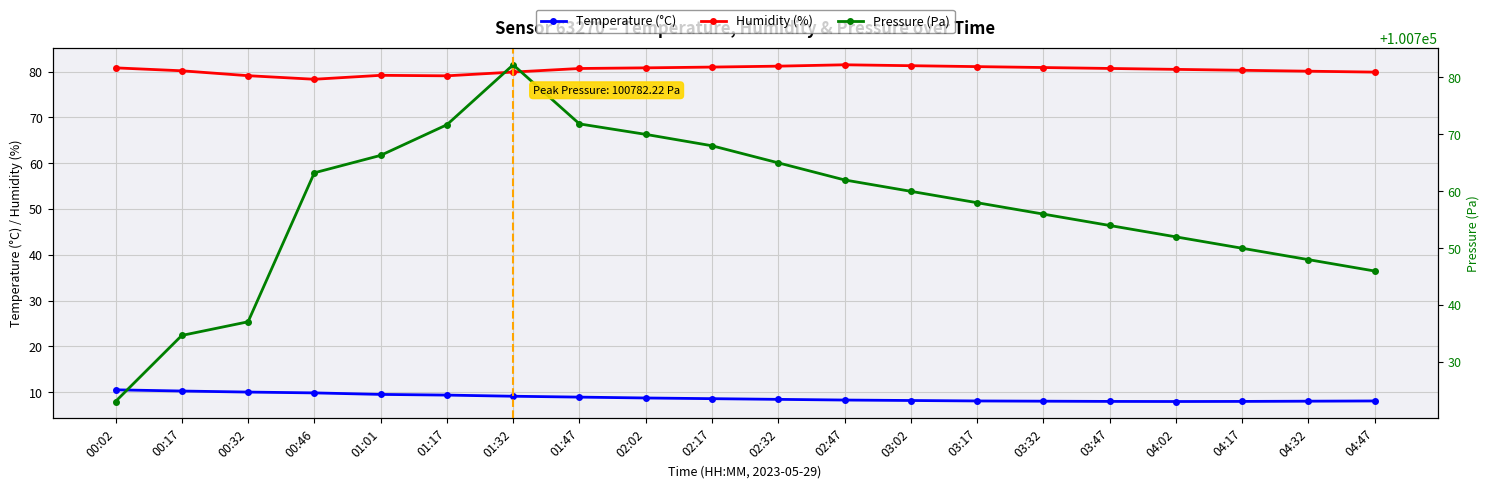

Reading left to right, what are all the values shown in this chart?

Temperature (°C): 00:02=10.5	00:17=10.3	00:32=10.0	00:46=9.9	01:01=9.5	01:17=9.4	01:32=9.1	01:47=8.9	02:02=8.8	02:17=8.6	02:32=8.4	02:47=8.3	03:02=8.2	03:17=8.1	03:32=8.1	03:47=8.0	04:02=8.0	04:17=8.0	04:32=8.1	04:47=8.1
Humidity (%): 00:02=80.8	00:17=80.2	00:32=79.1	00:46=78.3	01:01=79.2	01:17=79.1	01:32=79.9	01:47=80.7	02:02=80.8	02:17=81.0	02:32=81.2	02:47=81.5	03:02=81.3	03:17=81.1	03:32=80.9	03:47=80.7	04:02=80.5	04:17=80.3	04:32=80.1	04:47=79.9
Pressure (Pa): 00:02=100723.1	00:17=100734.7	00:32=100737.1	00:46=100763.2	01:01=100766.3	01:17=100771.7	01:32=100782.2	01:47=100771.8	02:02=100770.0	02:17=100768.0	02:32=100765.0	02:47=100762.0	03:02=100760.0	03:17=100758.0	03:32=100756.0	03:47=100754.0	04:02=100752.0	04:17=100750.0	04:32=100748.0	04:47=100746.0